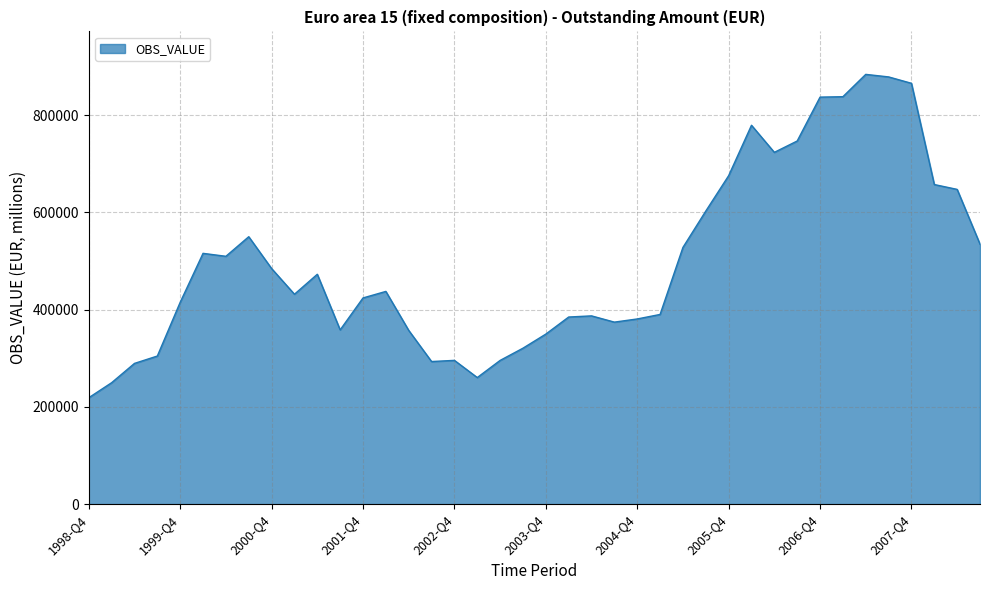

What is the difference between the maximum and minimum values?

664777.4